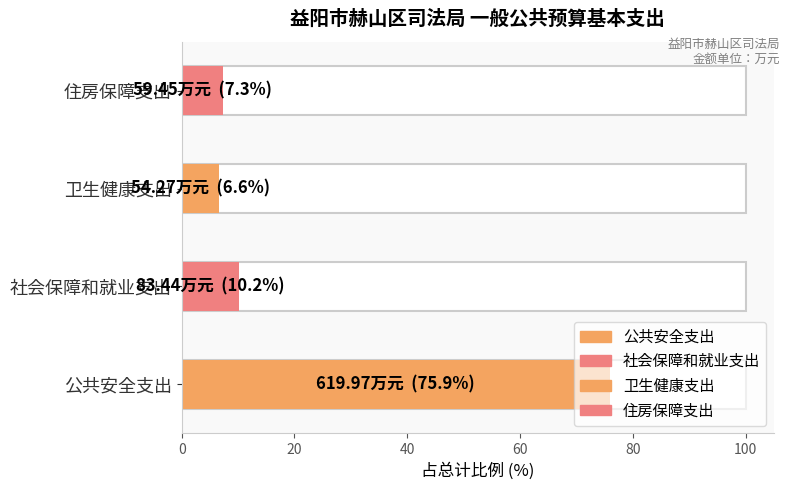

Is it true that the value at 住房保障支出 is 81.2?

False